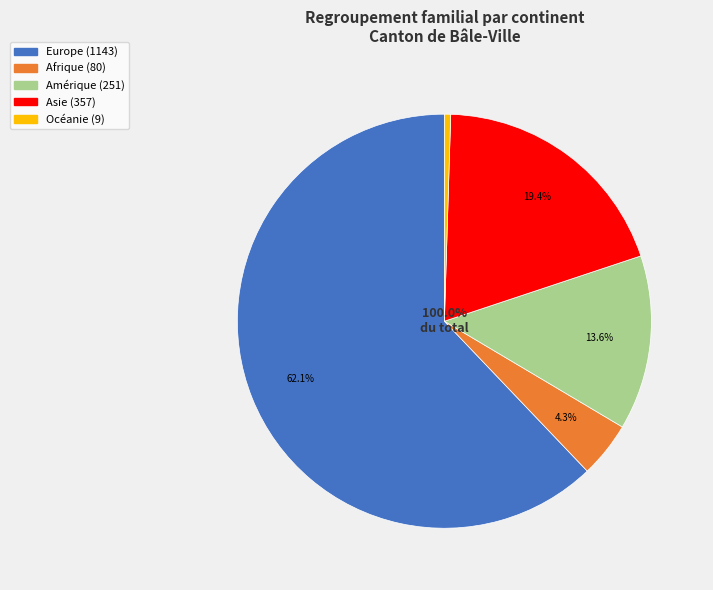

What is the largest slice in the pie chart?

Europe